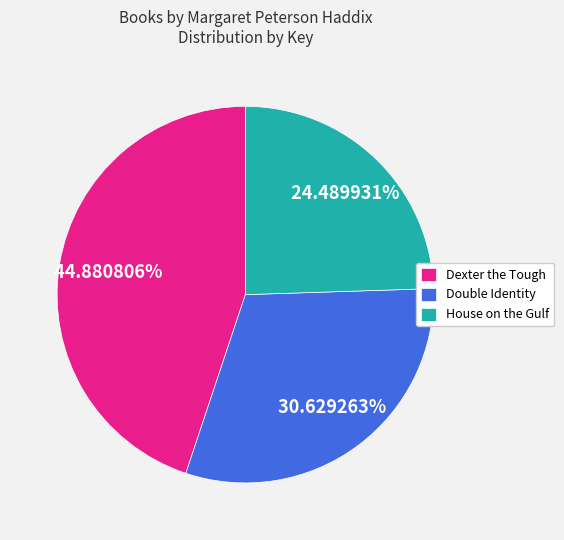

To the nearest percent, what is the difference between the House on the Gulf and Dexter the Tough slice percentages?

20%